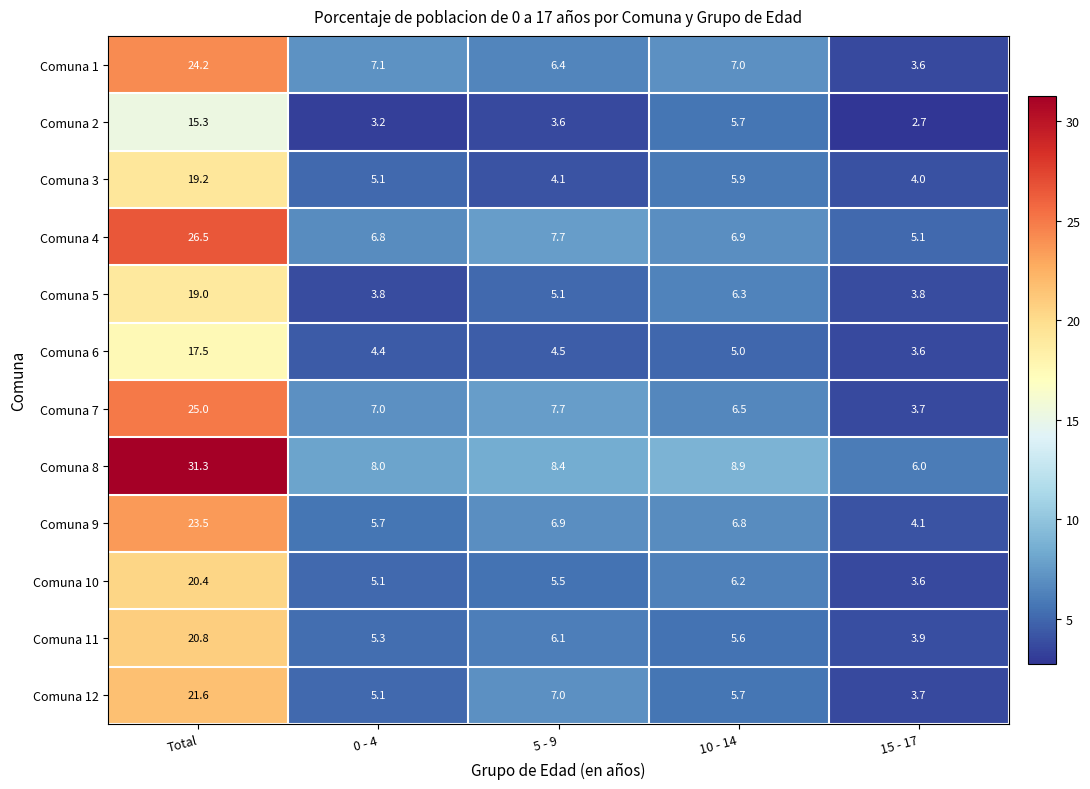

At which label is Comuna 3 closest to 11?

10 - 14